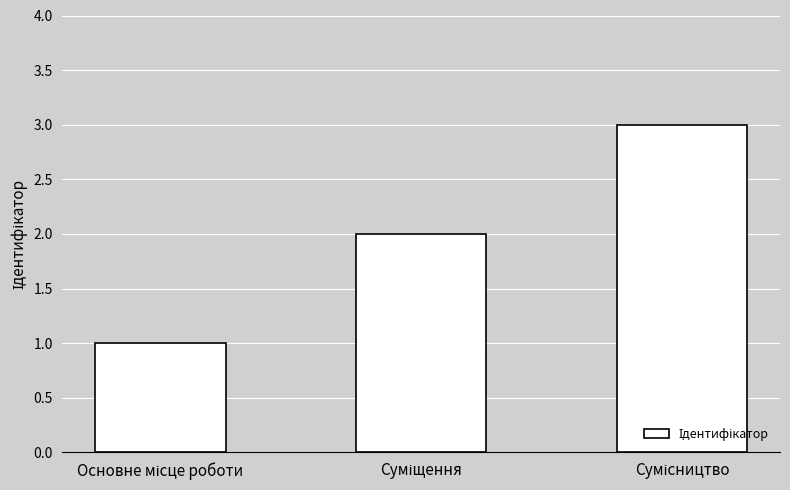

What is the sum of all values?

6